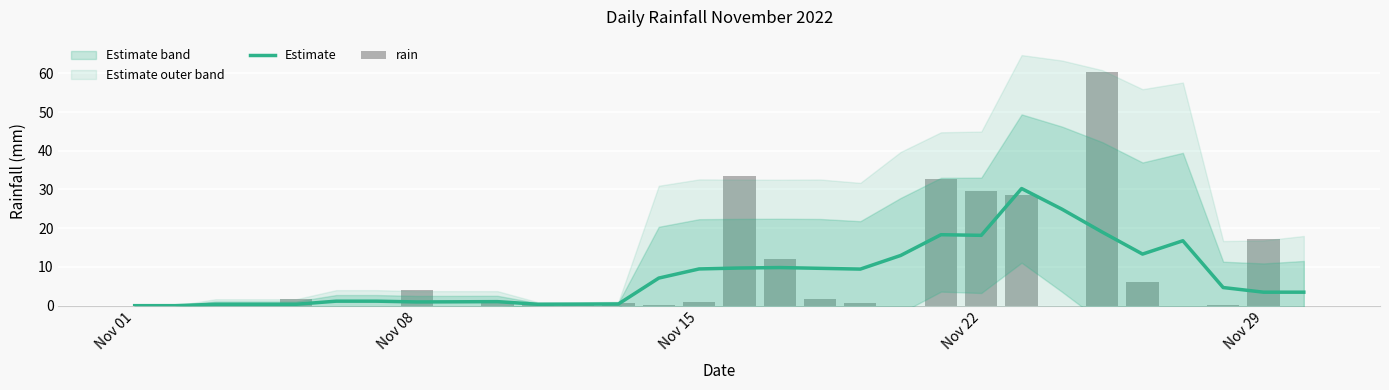

Reading left to right, extract all data points from this chart.

Estimate: 0.0	0.0	0.4	0.4	0.4	1.2	1.2	1.0	1.0	1.0	0.4	0.4	0.4	7.1	9.5	9.7	9.8	9.6	9.4	13.0	18.3	18.2	30.2	24.9	19.0	13.3	16.8	4.7	3.5	3.5
rain: 0.0	0.0	0.0	0.0	1.8	0.0	0.0	4.0	0.0	0.8	0.2	0.2	0.6	0.2	1.0	33.6	12.0	1.8	0.8	0.0	32.6	29.6	28.6	0.0	60.4	6.0	0.0	0.2	17.2	0.0